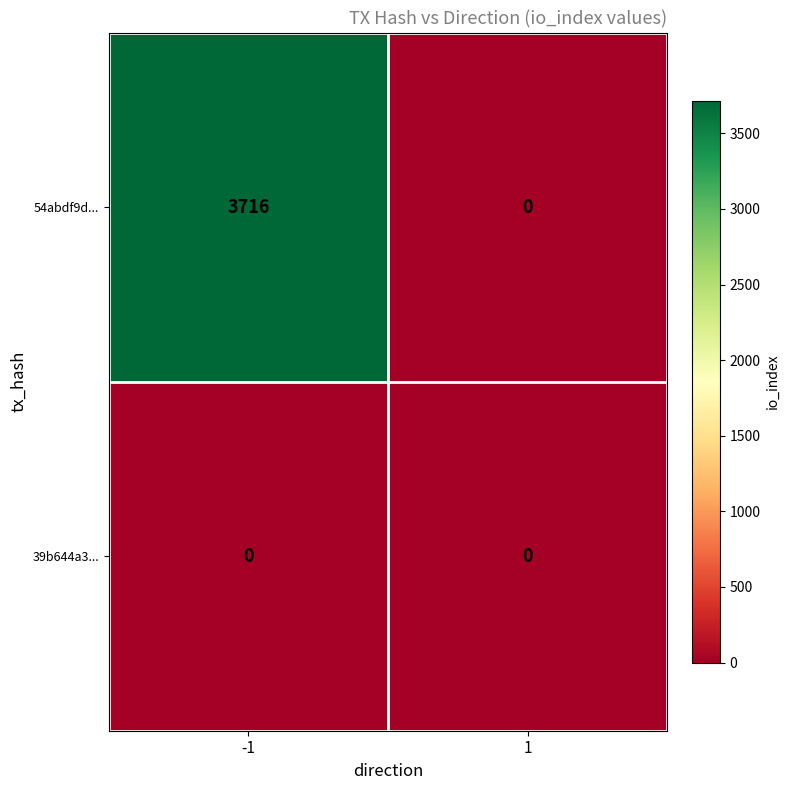

Count the number of data series in this chart.

2